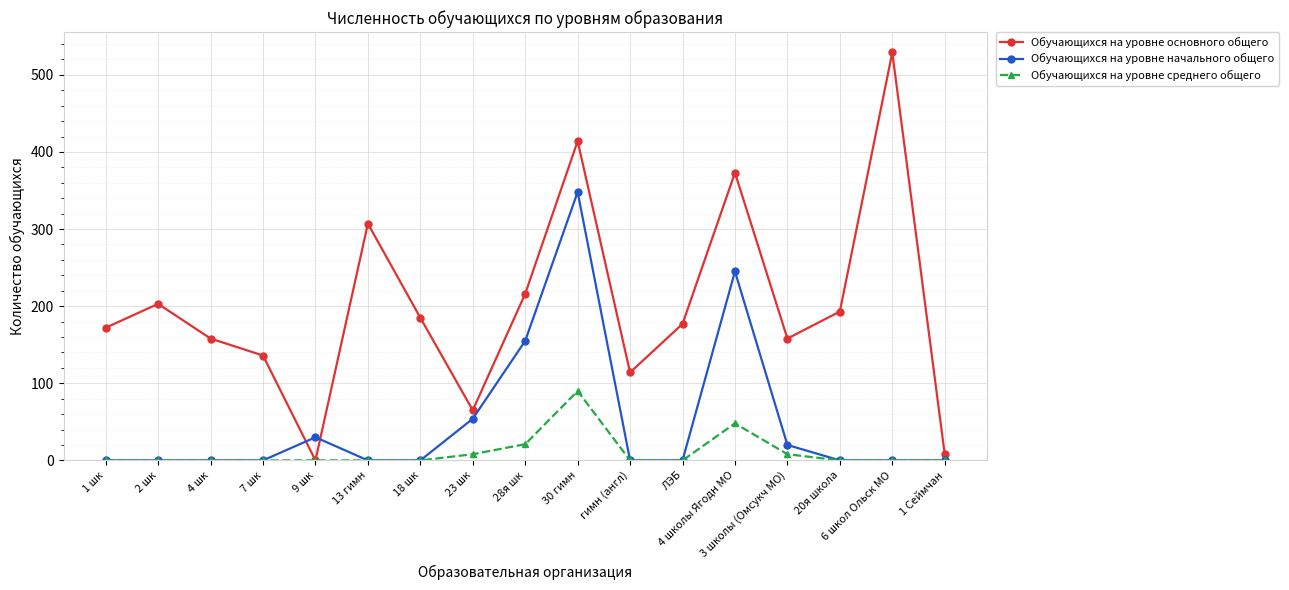

Which series has the largest total across all categories?

Обучающихся на уровне основного общего